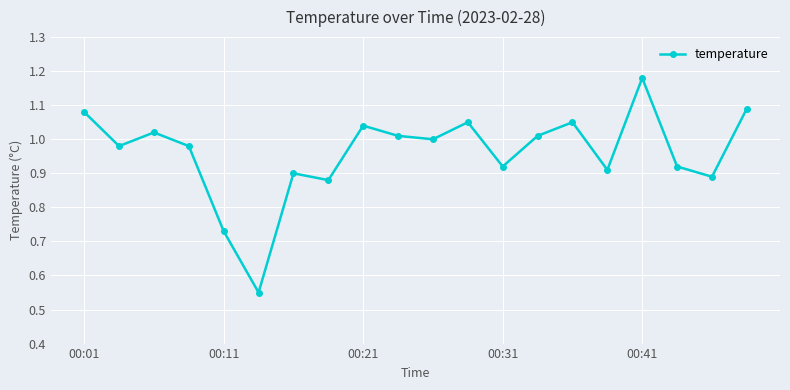

What is the sum of all values?

19.2